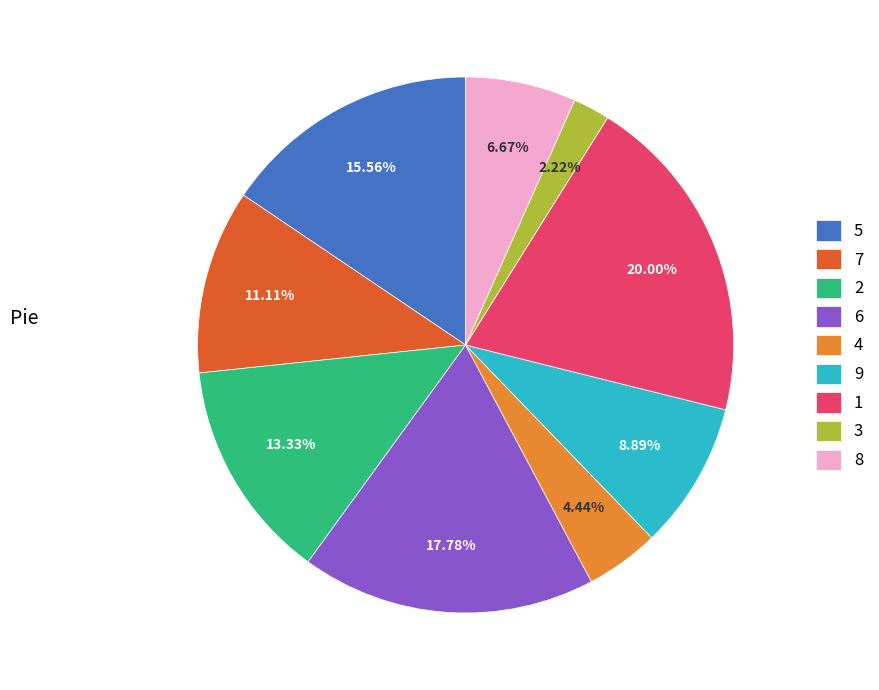

How many segments does this pie chart have?

9